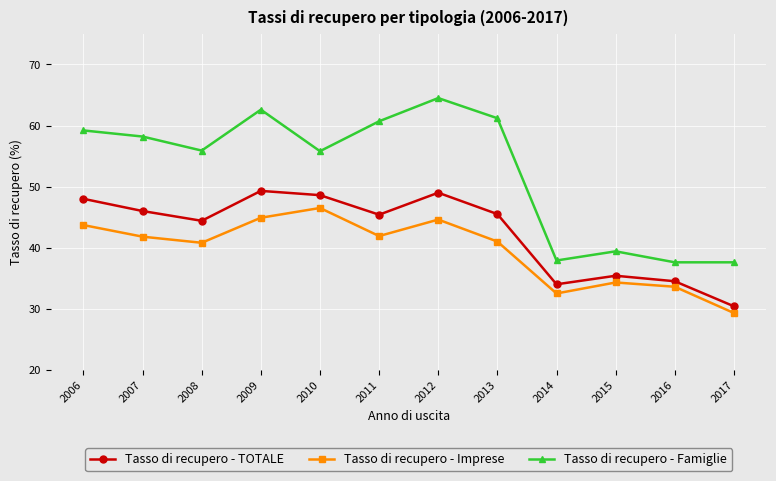

True or false: Tasso di recupero - TOTALE has a value of 16.3 at 2008.

False